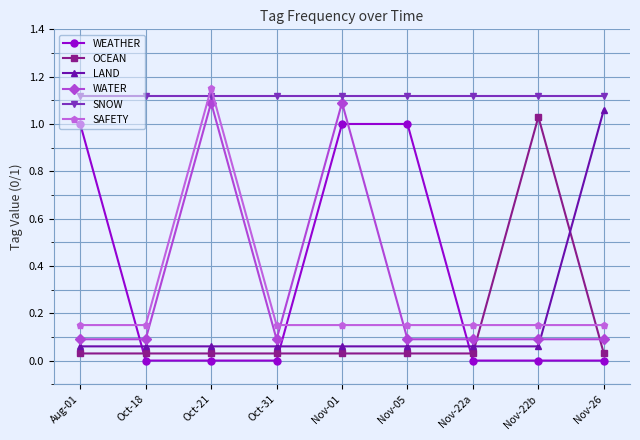

What position from the right is Oct-18?

8